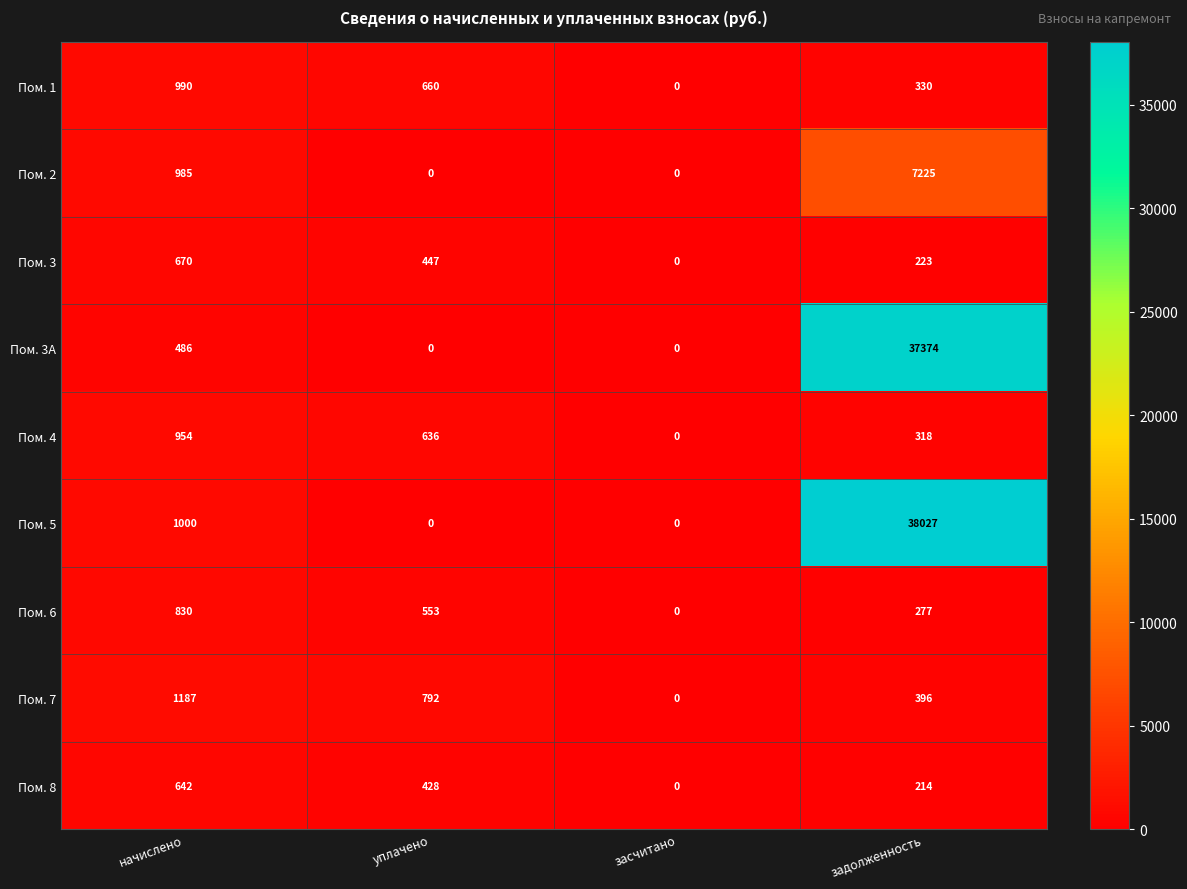

The Пом. 1 series shows 0 at засчитано. True or false?

True